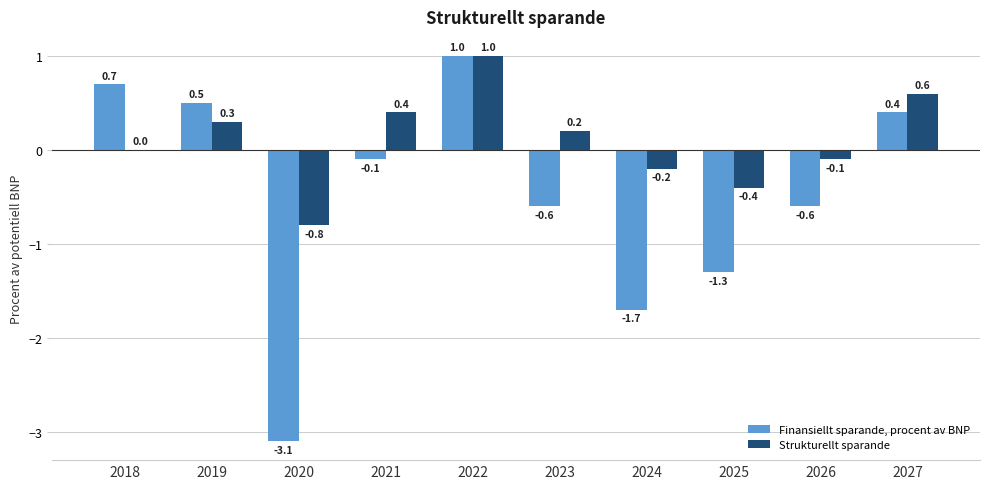

What is the average value of the Strukturellt sparande series?

0.1